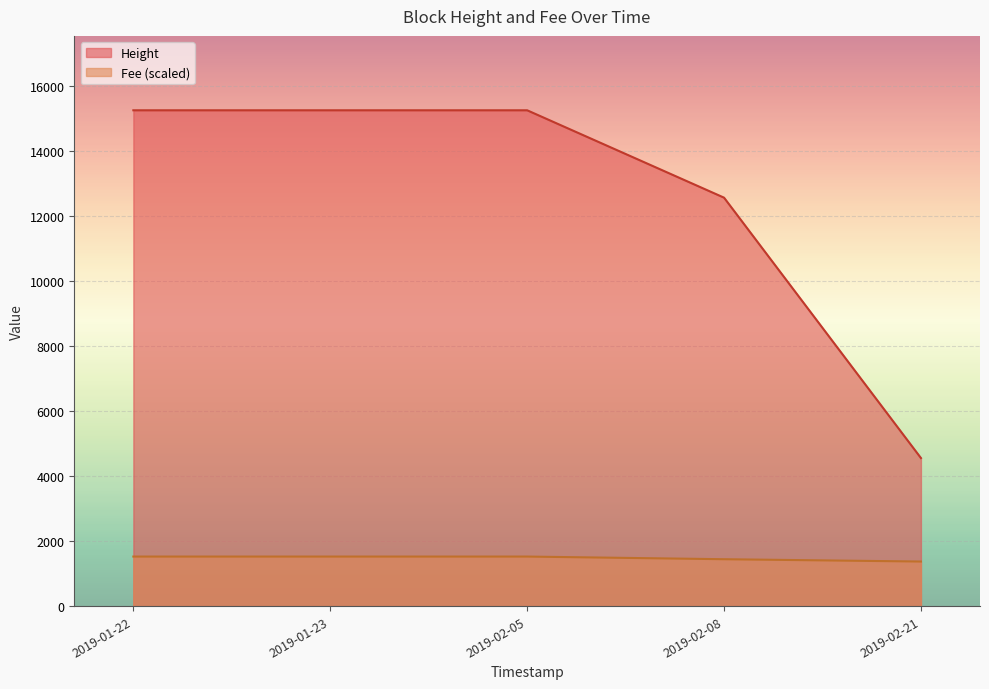

True or false: Fee has a value of 17.2 at 2019-02-21.

False